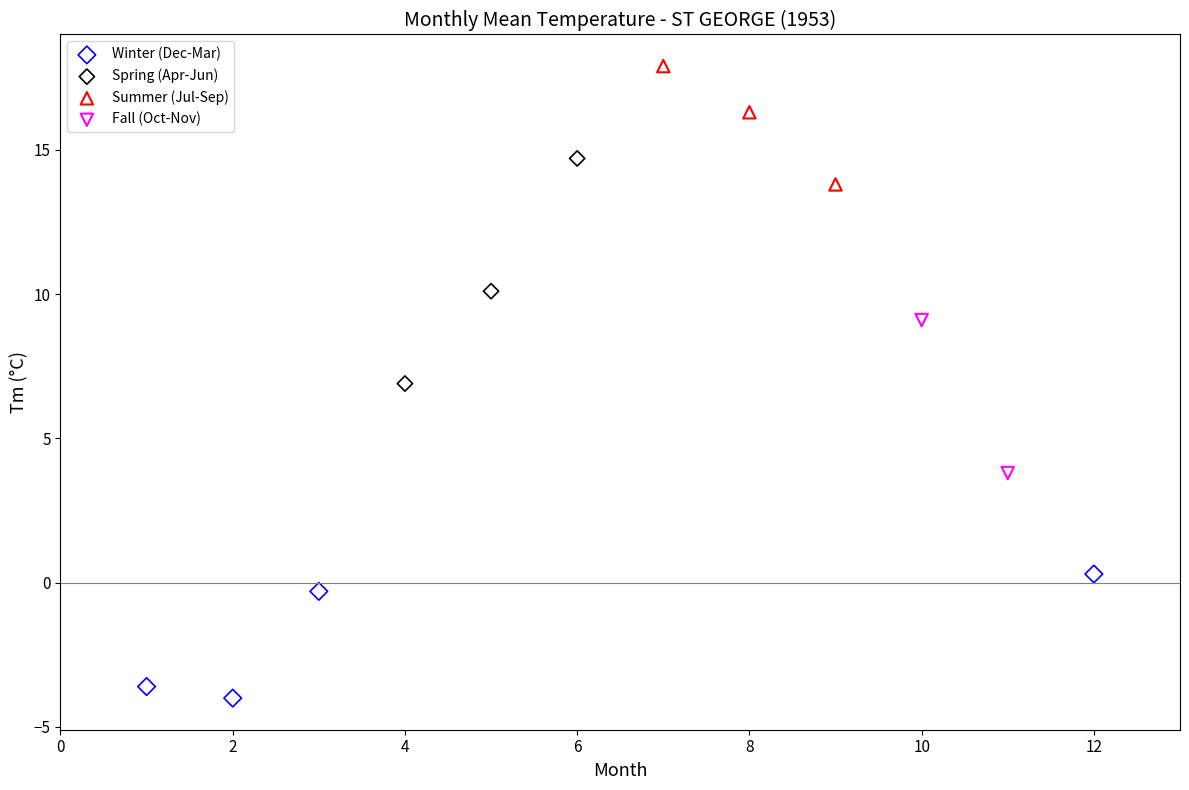

What are all the series names shown in the legend?

Winter (Dec-Mar), Spring (Apr-Jun), Summer (Jul-Sep), Fall (Oct-Nov)